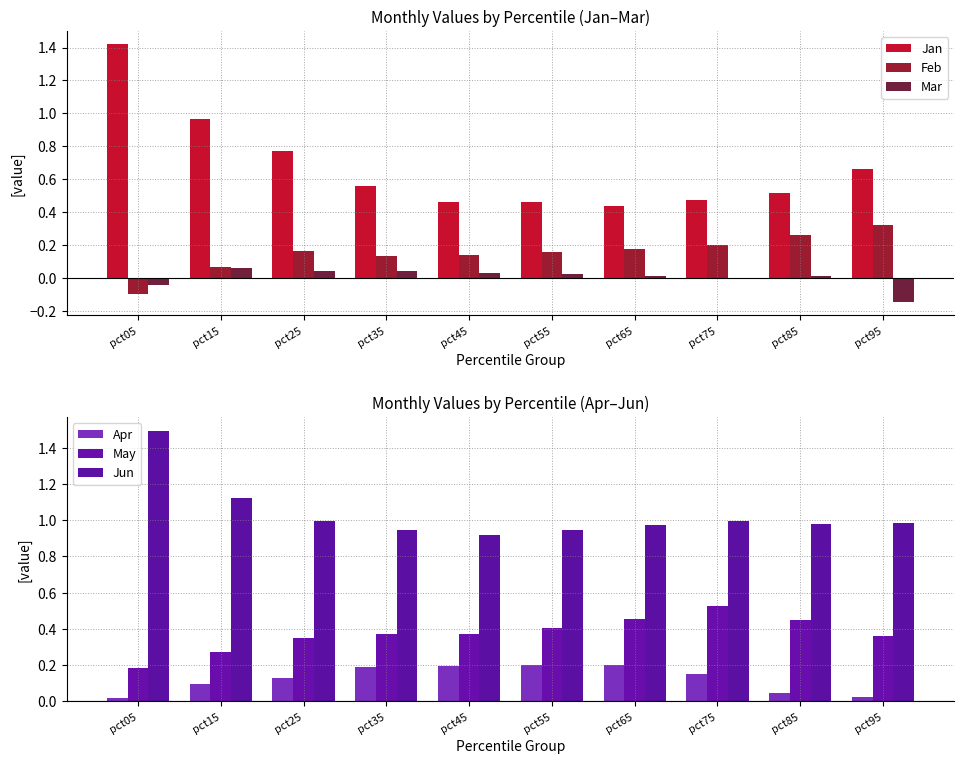

Is the value of Jan at pct35 greater than the value of May at pct85?

Yes